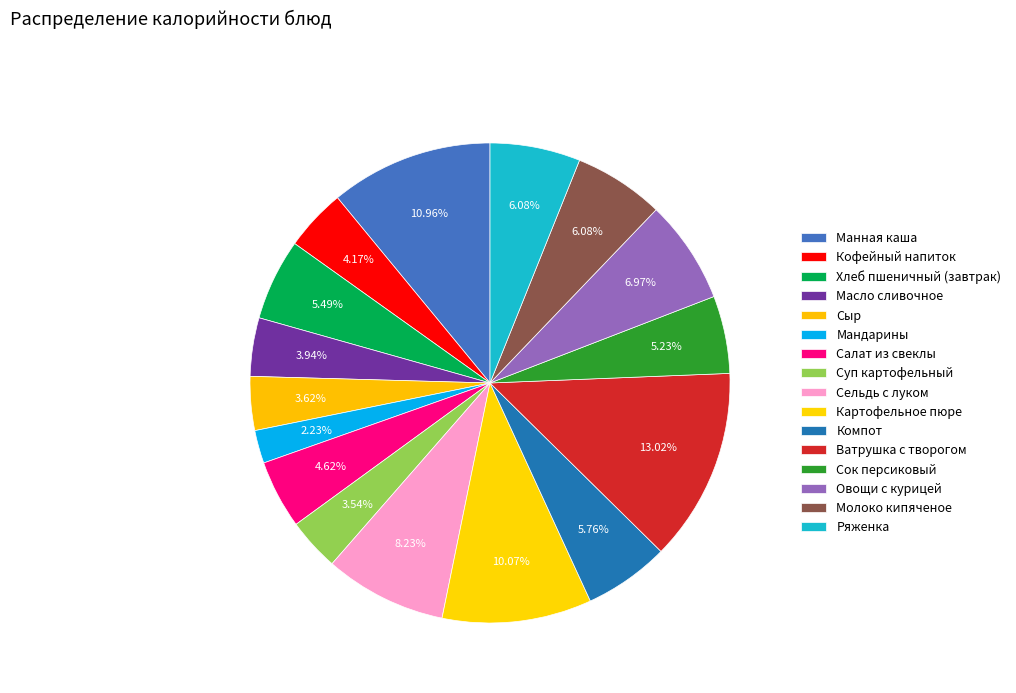

How many slices are in this pie chart?

16